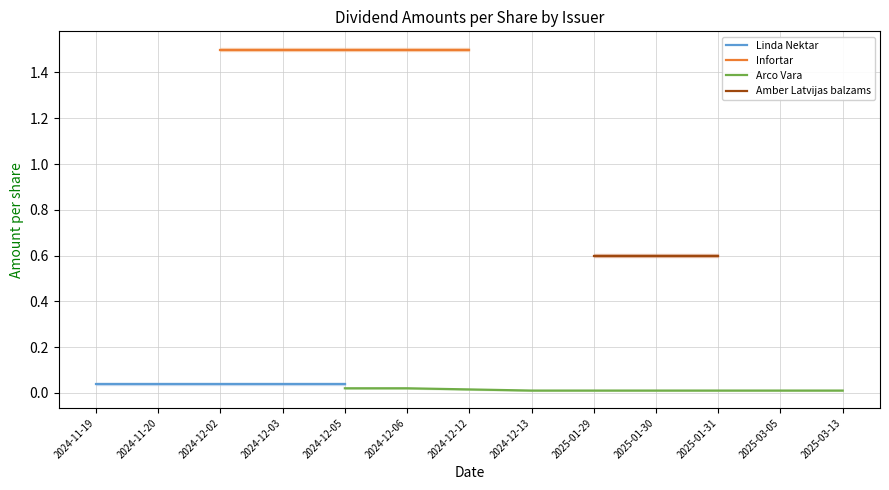

What is the greatest value displayed?

1.5